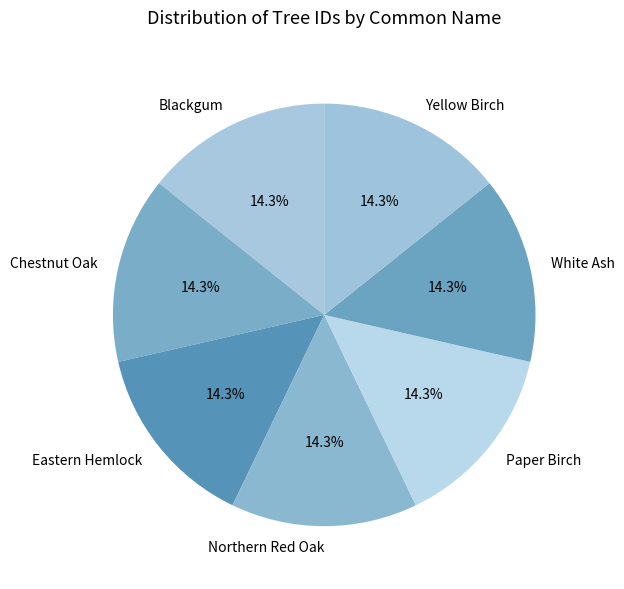

What percentage is the Chestnut Oak slice, to the nearest percent?

14%